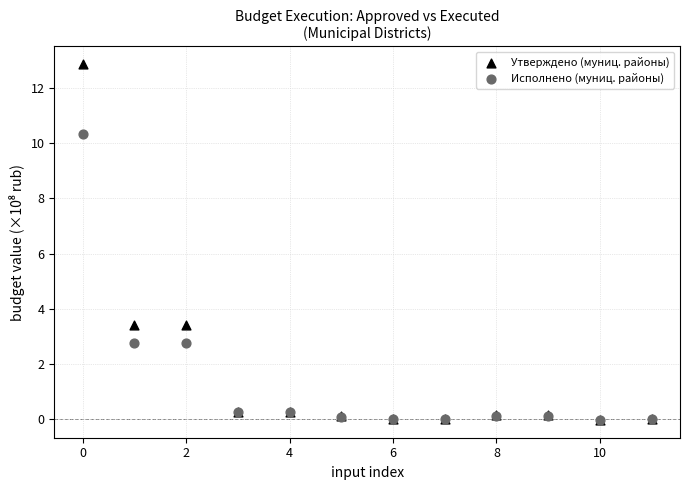

Which series contains the highest Y value?

Утверждено (муниц. районы)